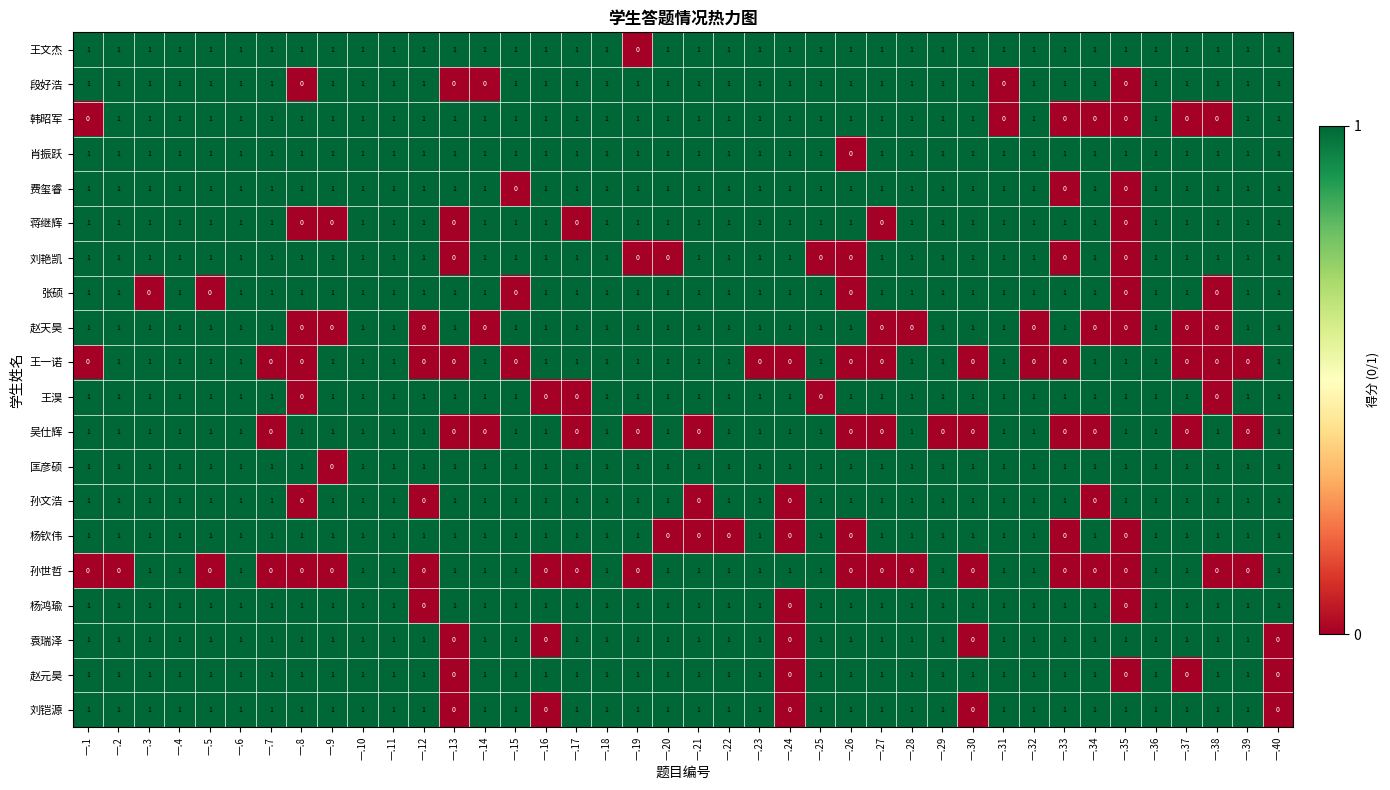

At which label is 匡彦硕 closest to 0?

一.9